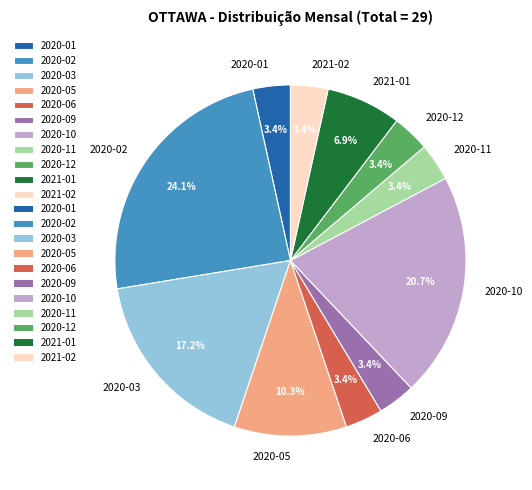

What portion of the pie excludes 2020-12?

96.6%